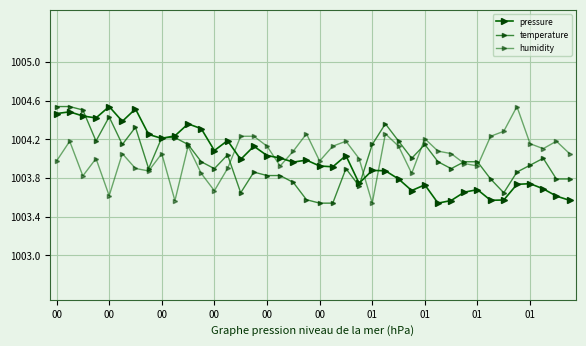

Rank the categories by humidity value from highest to lowest.

35, 34, 19, 25, 14, 15, 33, 28, 00, 22, 38, 36, 10, 16, 21, 26, 37, 18, 29, 00, 01, 30, 39, 00, 23, 00, 20, 31, 17, 32, 01, 13, 01, 11, 27, 00, 12, 00, 01, 24